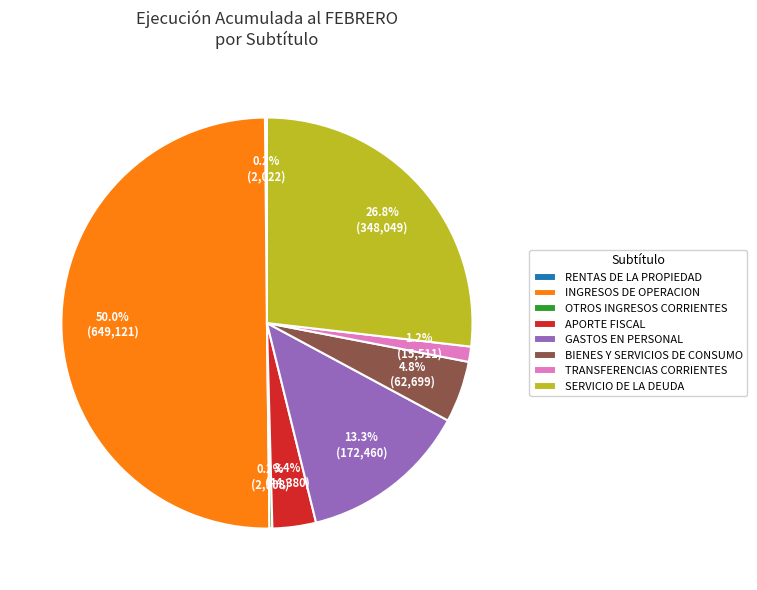

Which slice is the largest?

INGRESOS DE OPERACION